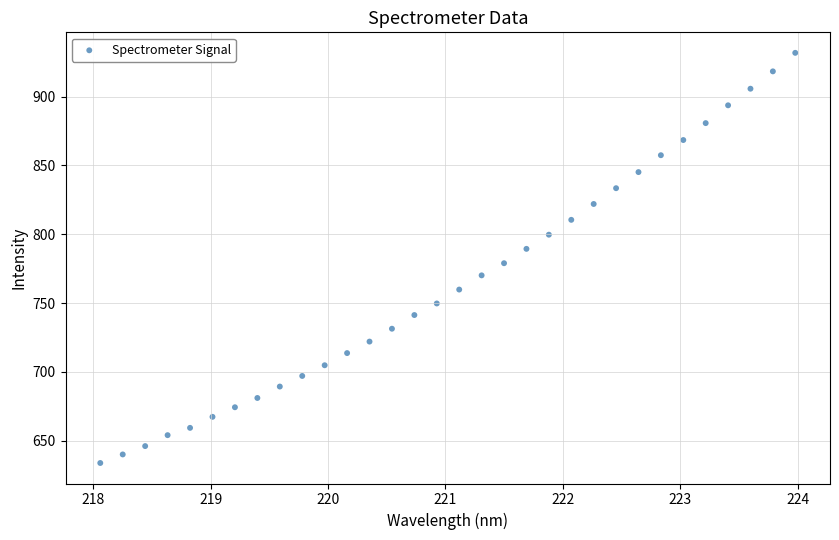

What is the range of X values (max minus min)?

5.9